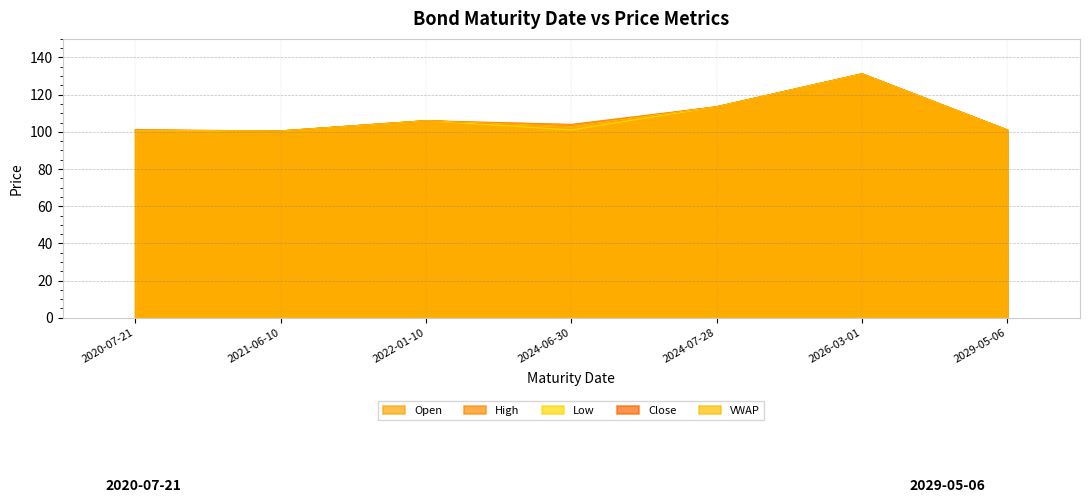

What are all the series names shown in the legend?

Open, High, Low, Close, VWAP